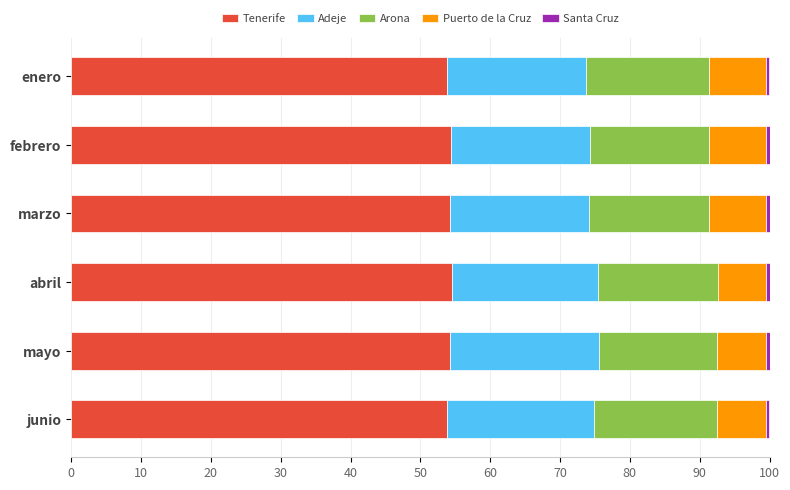

The Tenerife series shows 54.6 at abril. True or false?

True